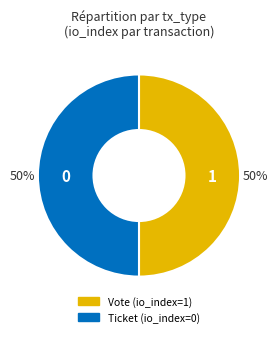

Count the number of slices in the pie.

2